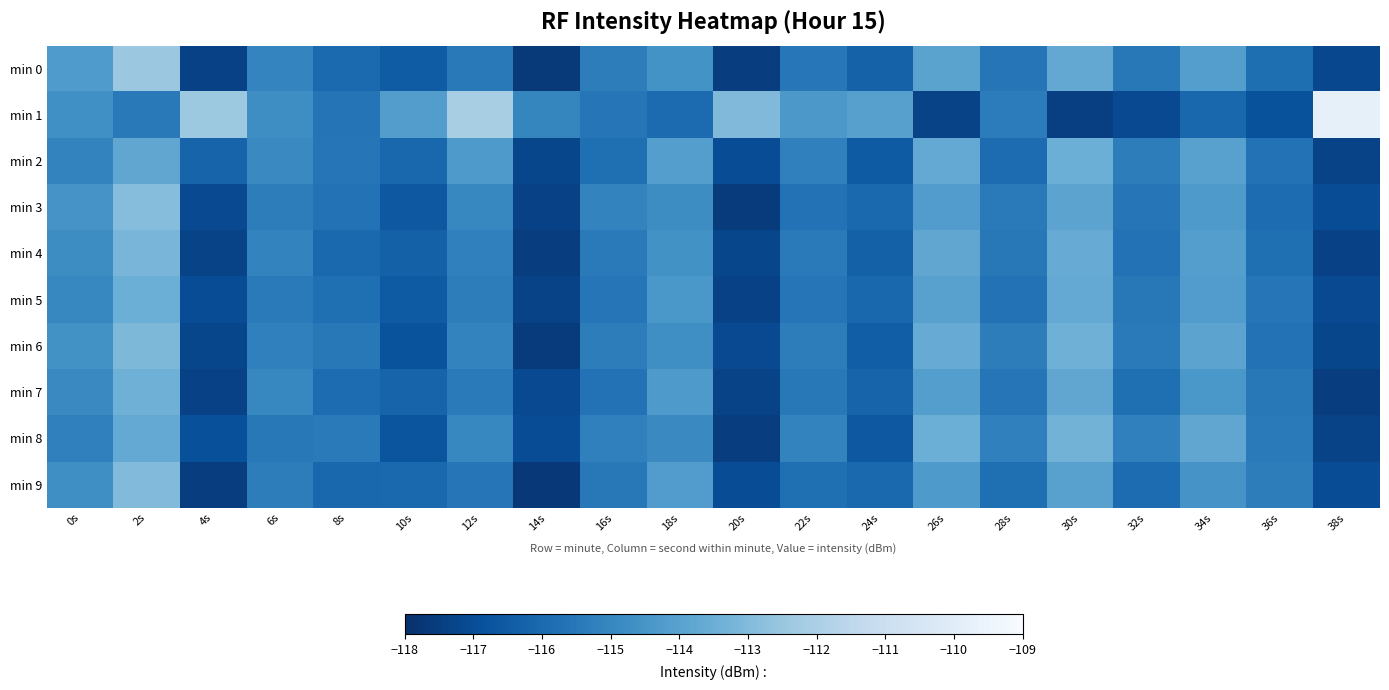

At which category is the sum across all series the highest?

2s